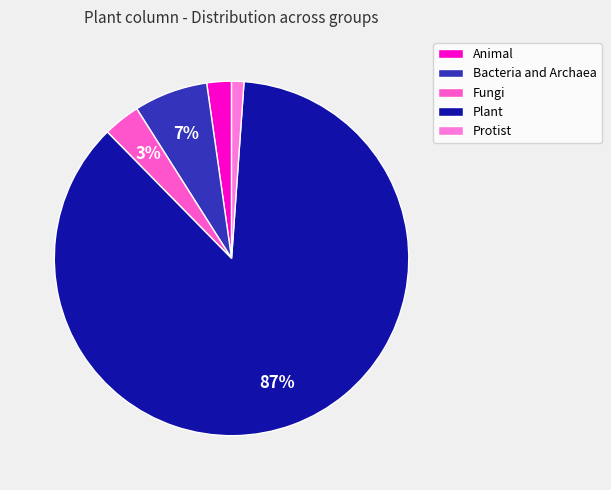

Which slice represents more than half of the pie?

Plant